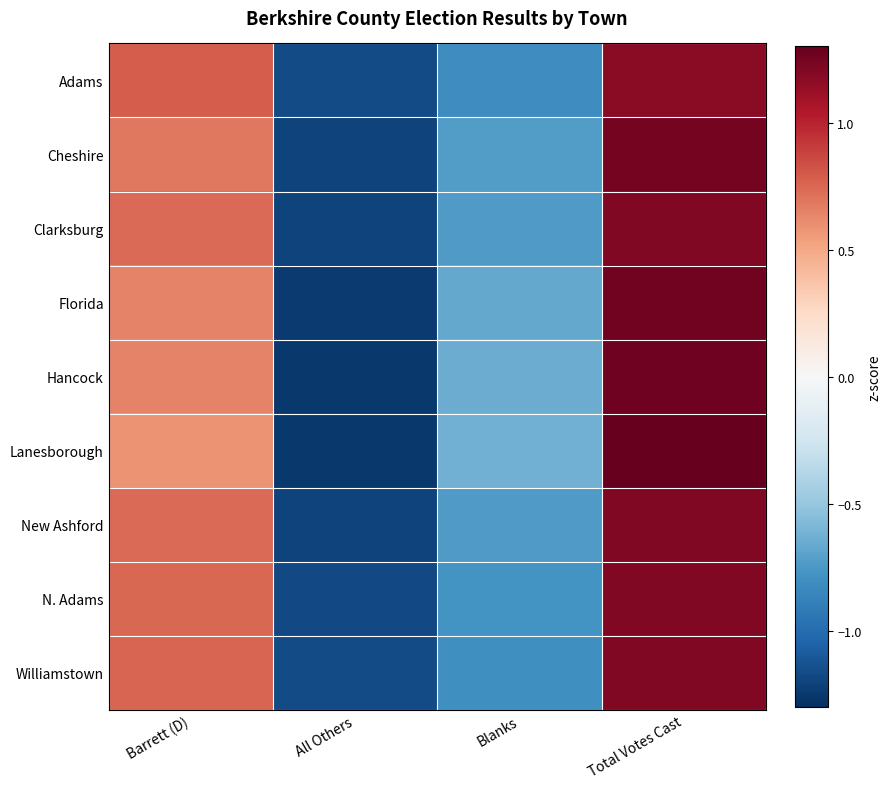

Which series has the largest range (max minus min)?

Lanesborough